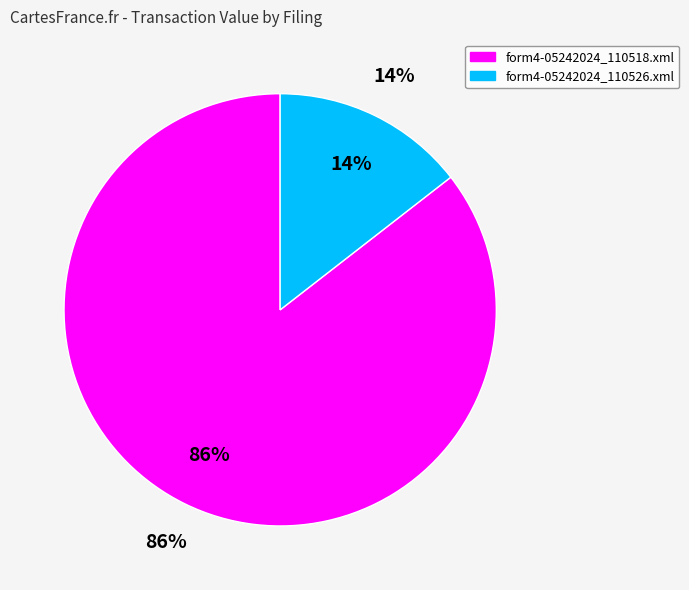

Count the number of slices in the pie.

2